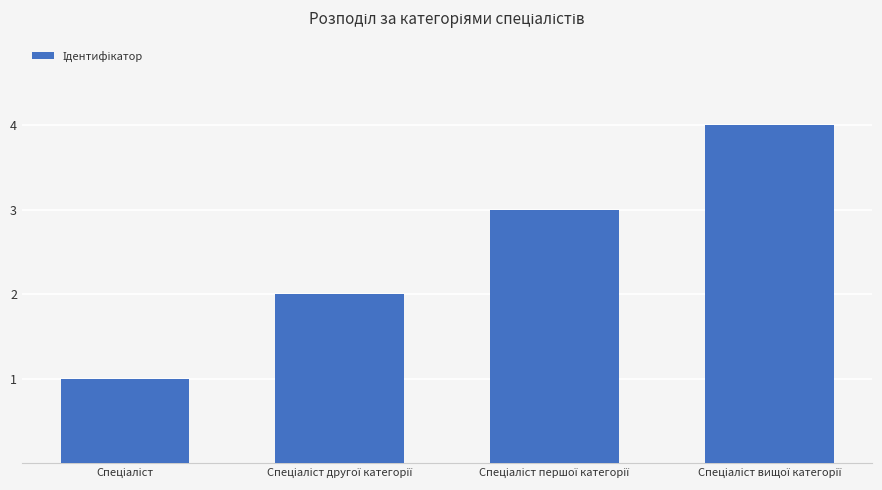

What is the greatest value displayed?

4